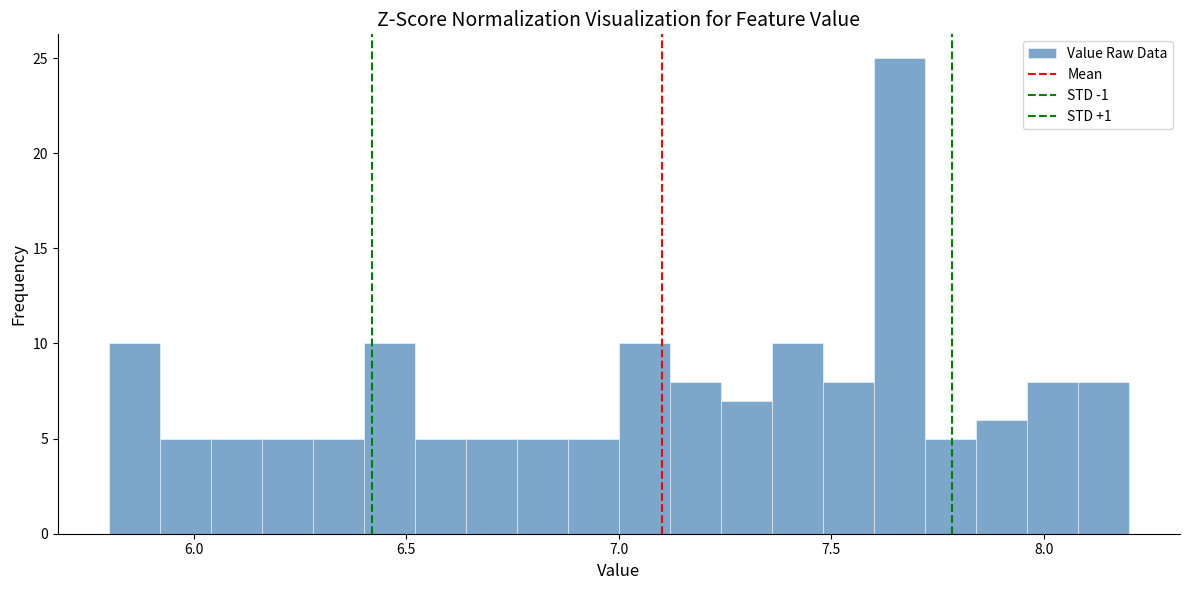

Around what value on the x-axis is the tallest bar? Give the approximate position of its centre, as read against the axis.

7.65